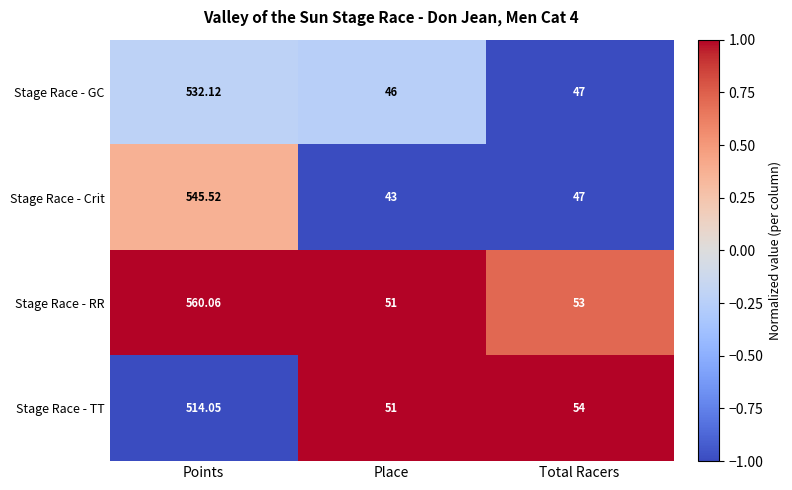

At which category is the sum across all series the highest?

Points